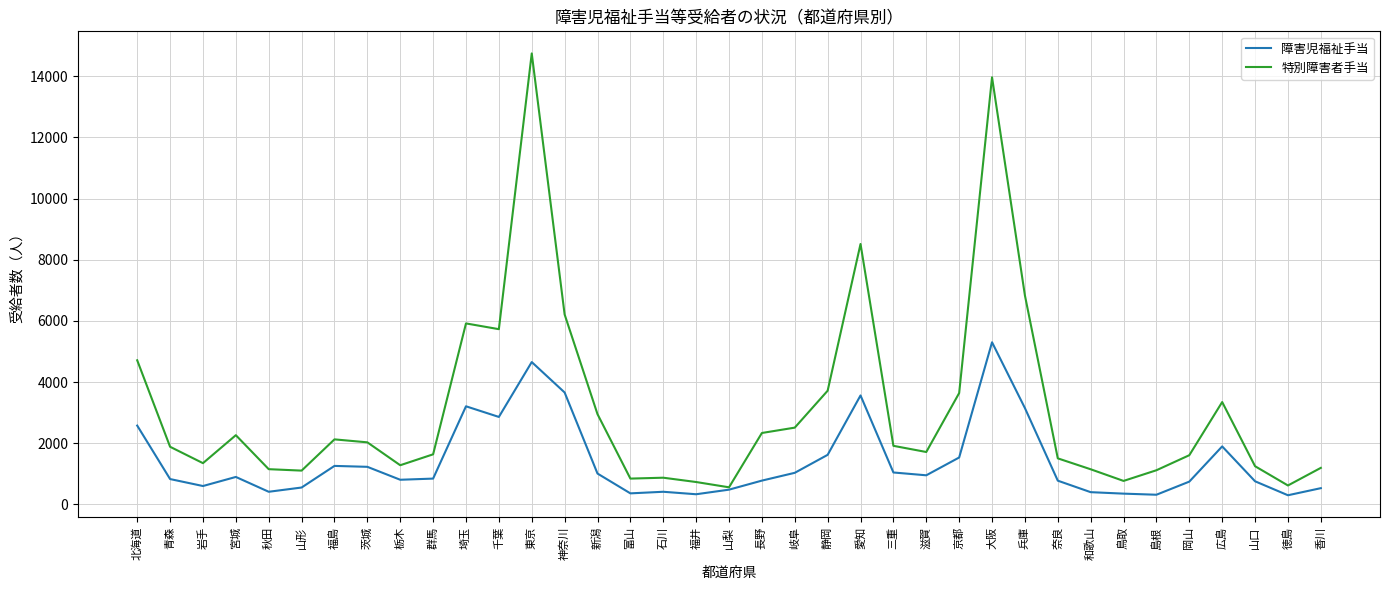

What position from the right is 東京?

25